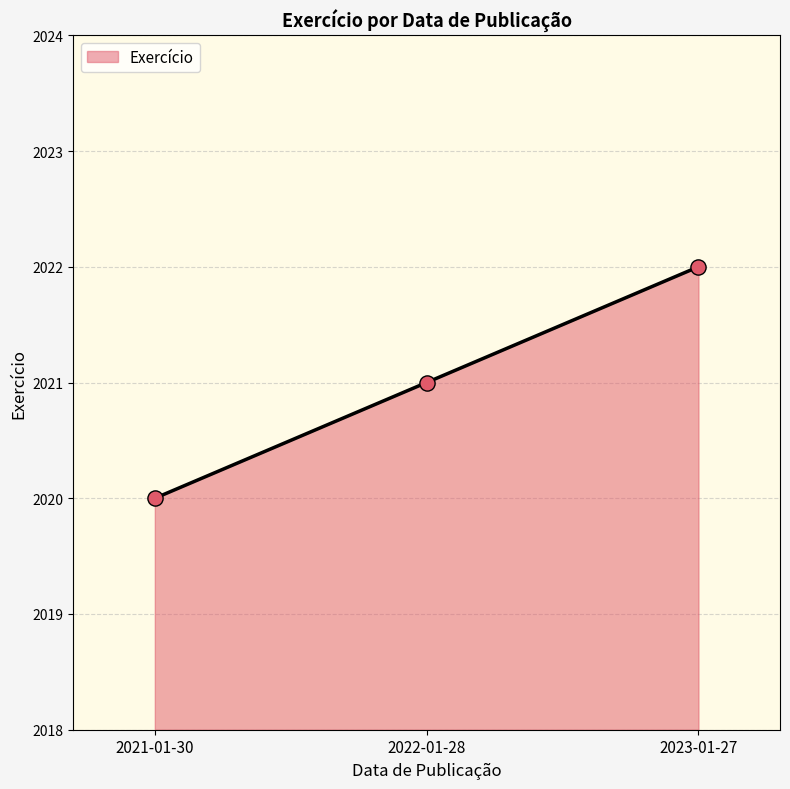

Between 2023-01-27 and 2022-01-28, which is larger?

2023-01-27